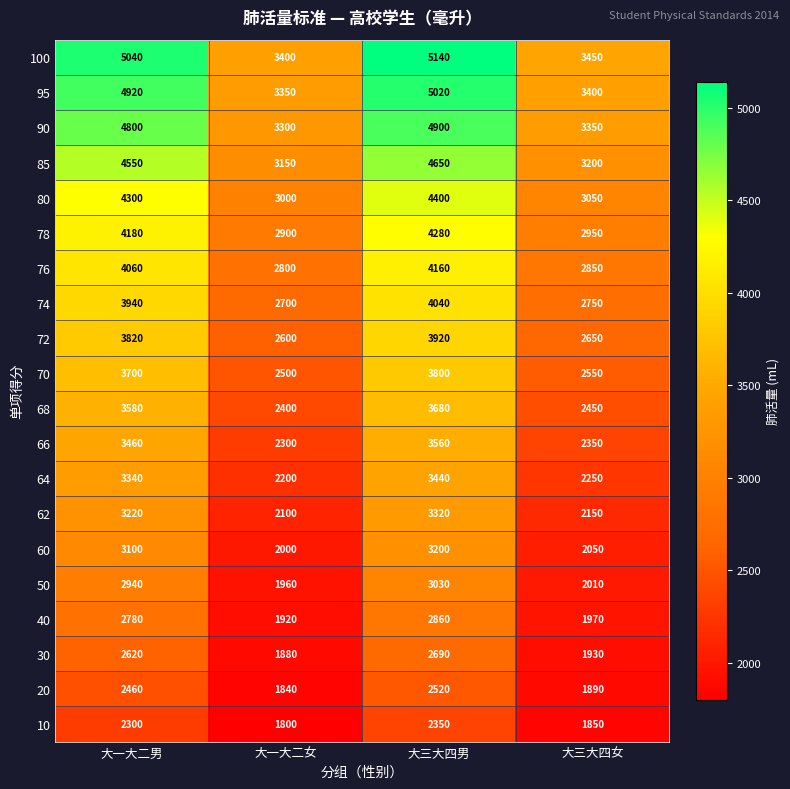

Which series has the widest spread of values?

100